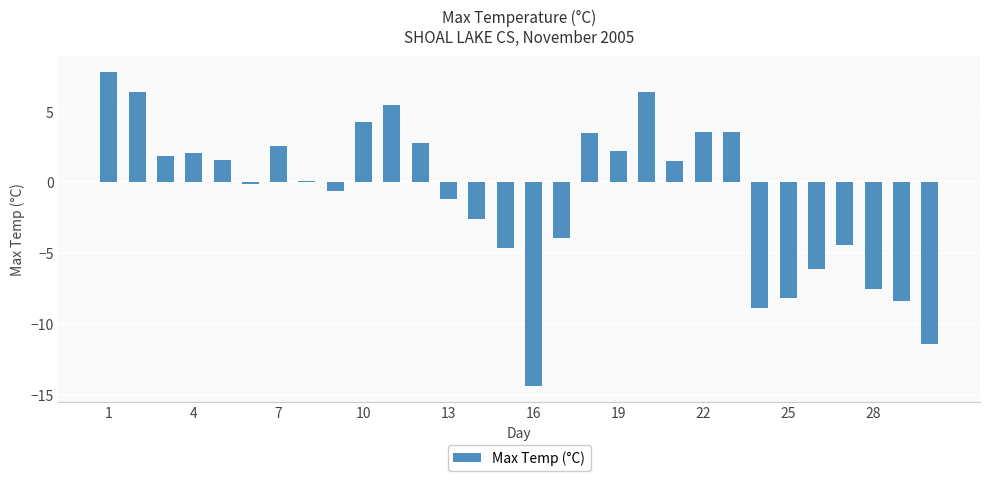

Reading left to right, what are all the values shown in this chart?

7.8	6.4	1.9	2.1	1.6	-0.1	2.6	0.1	-0.6	4.3	5.5	2.8	-1.2	-2.6	-4.6	-14.4	-3.9	3.5	2.2	6.4	1.5	3.6	3.6	-8.9	-8.2	-6.1	-4.4	-7.5	-8.4	-11.4